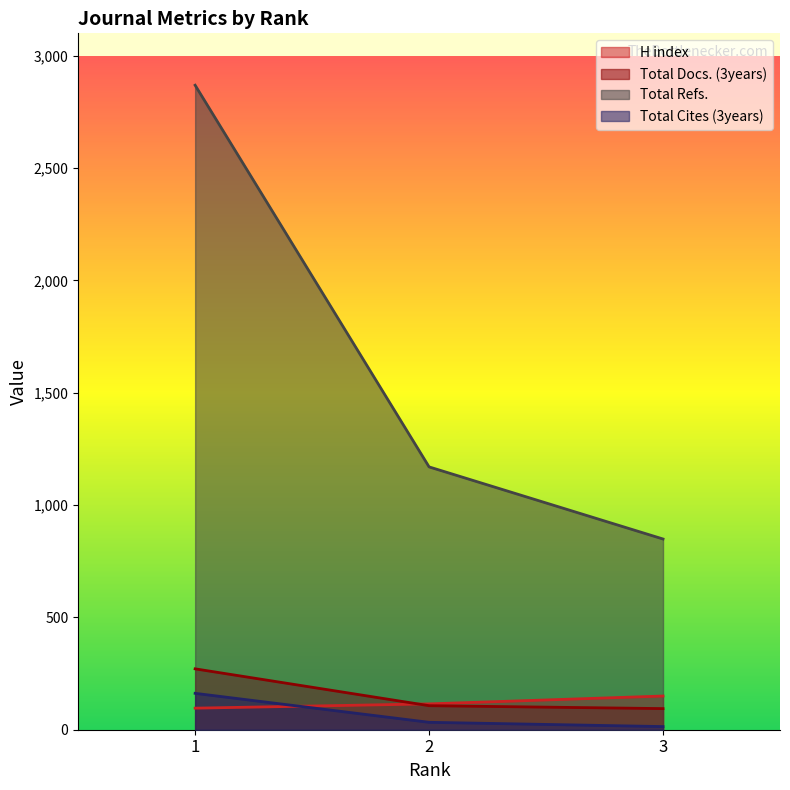

What is the total value across all series at 1?

3398